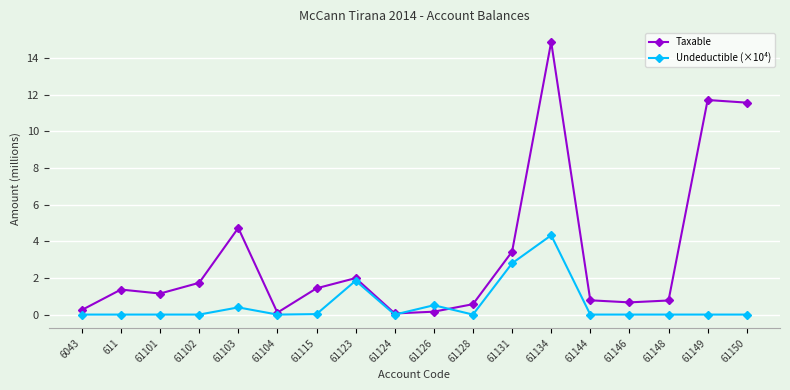

True or false: Taxable has more than 2 points higher than both neighbors.

True